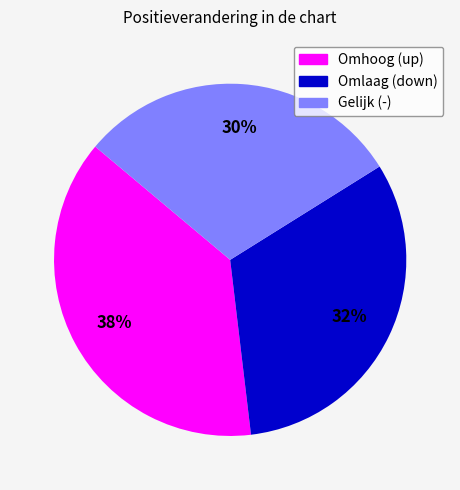

What is the largest slice in the pie chart?

Omhoog (up)